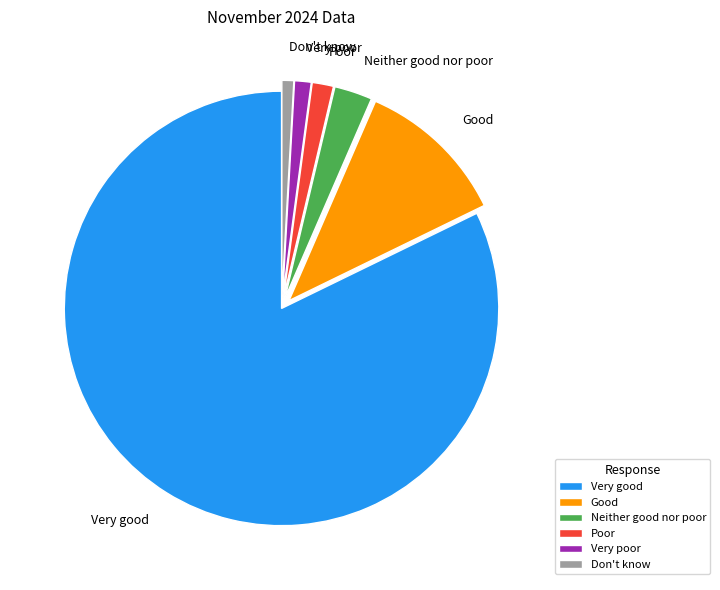

Is the sum of Very good and Very poor greater than half?

Yes